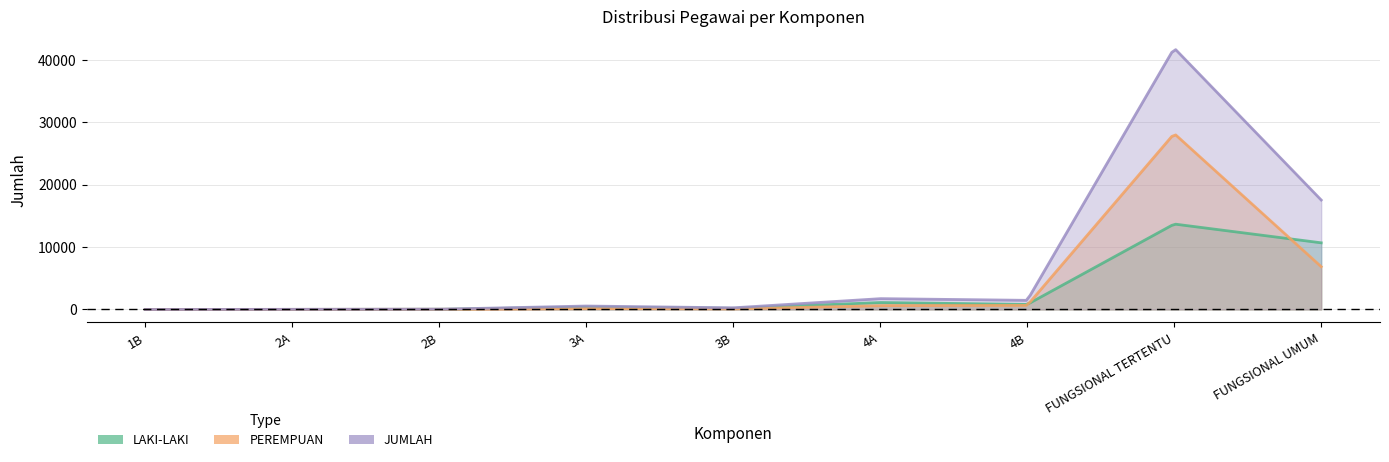

What is the value of the PEREMPUAN point at the 3rd from the left?

12